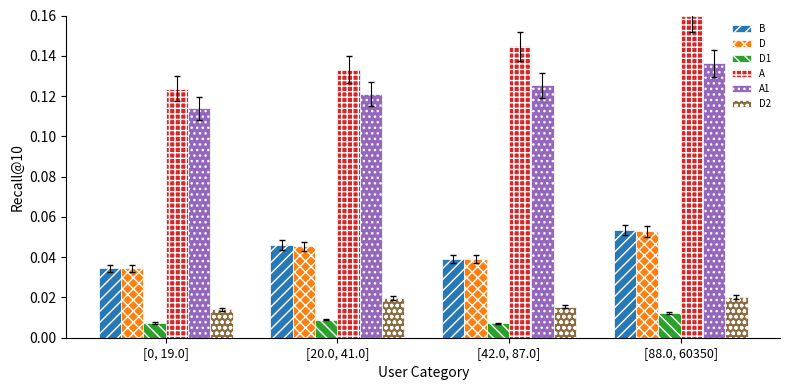

At which category does the chart reach its peak across all series?

[88.0, 60350]